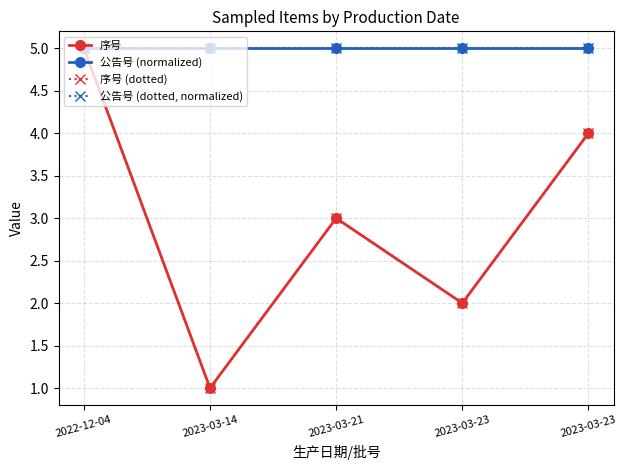

Where is the first local minimum for 序号 (dotted)?

2023-03-14